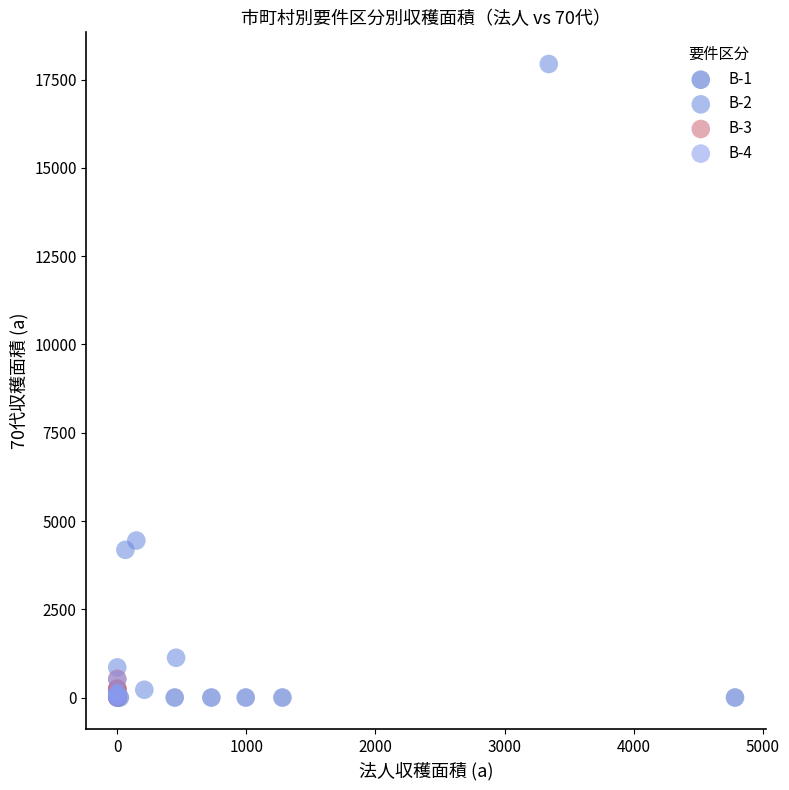

Which series contains the highest Y value?

B-2